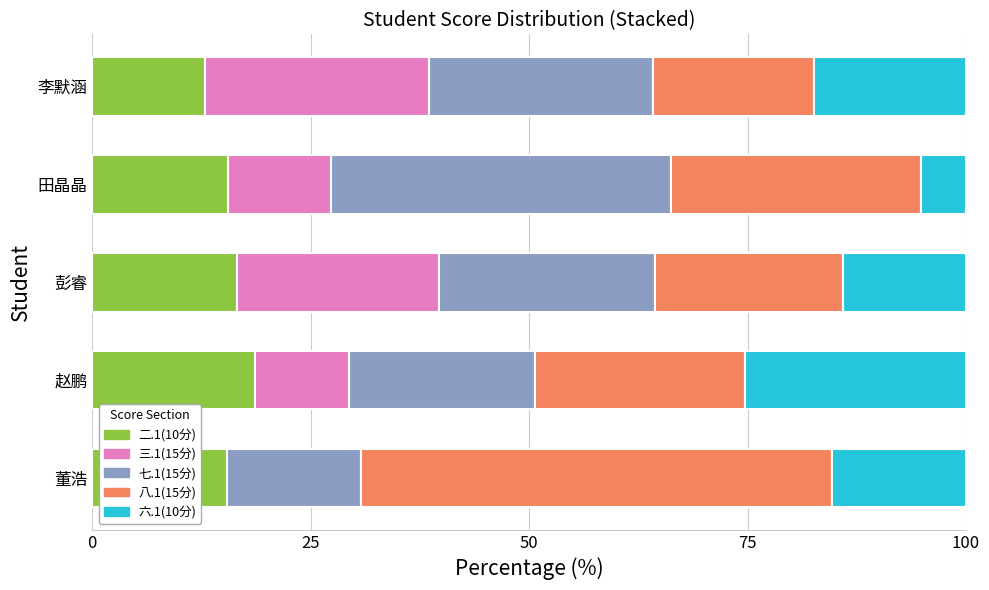

At which label does 二.1(10分) reach its peak?

赵鹏